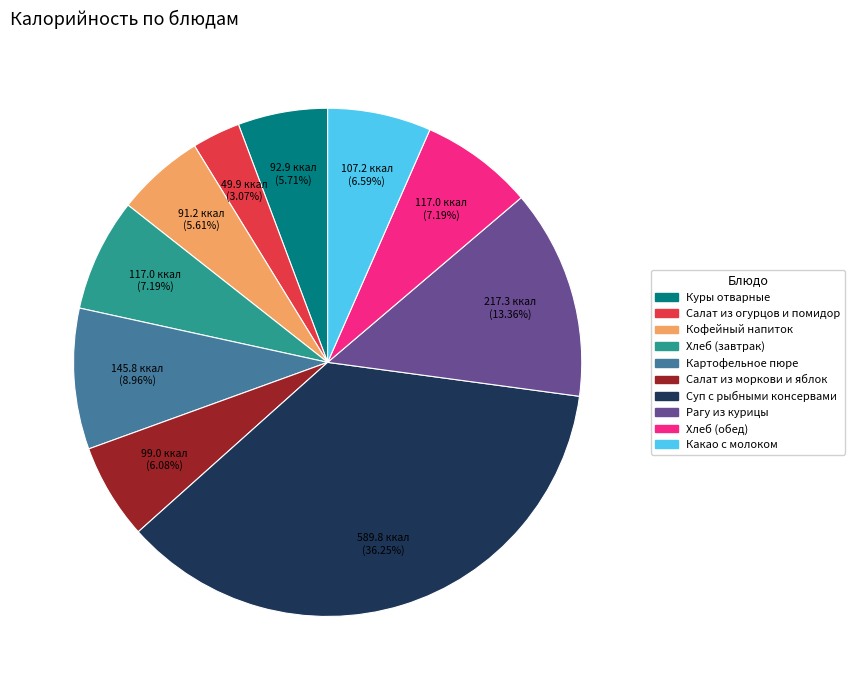

Which slice is the smallest?

Салат из огурцов и помидор